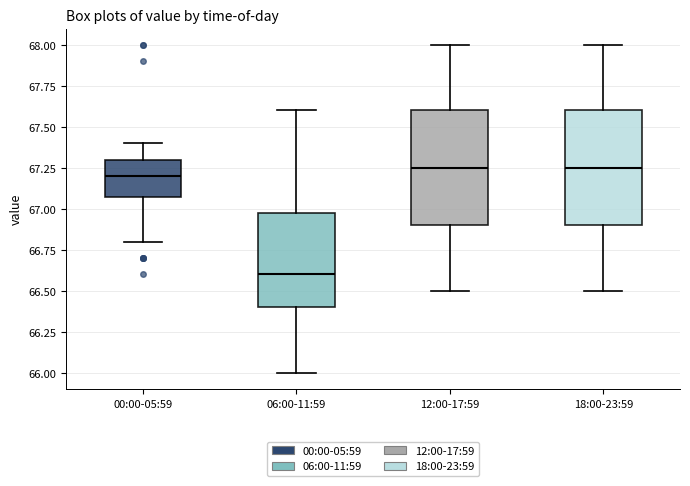

Reading left to right, transcribe this box plot: for each box, give where its median line is, the range the box spans, and where its two whiskers end, as read against the y-axis. The values are not printed on the chart, so give them approximately, as read against the axis.

00:00-05:59: median 67.20, box 67.10 to 67.30, whiskers 66.80 to 67.40
06:00-11:59: median 66.60, box 66.40 to 67.00, whiskers 66.00 to 67.60
12:00-17:59: median 67.25, box 66.90 to 67.60, whiskers 66.50 to 68.00
18:00-23:59: median 67.25, box 66.90 to 67.60, whiskers 66.50 to 68.00